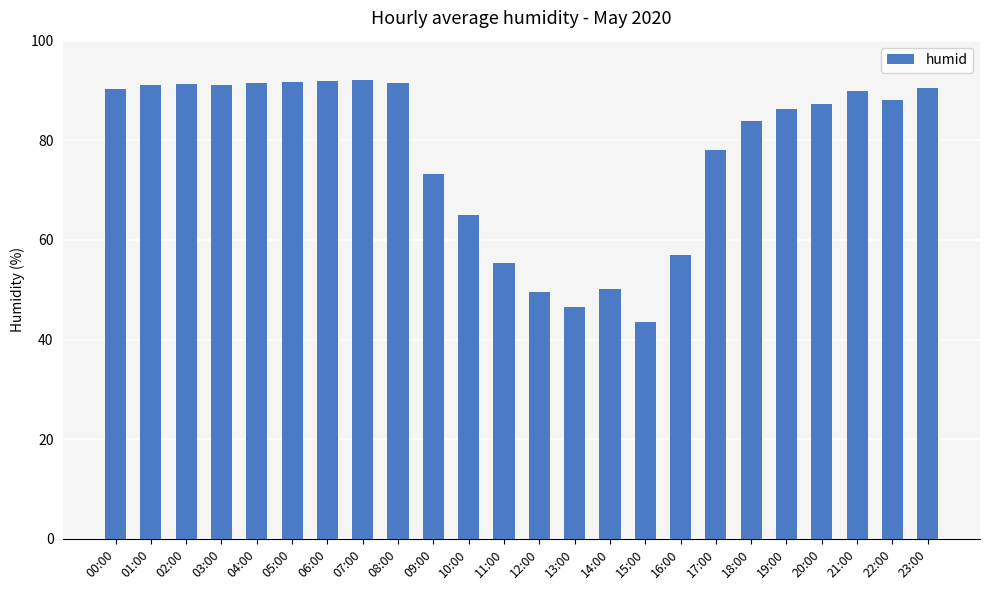

Count the number of categories in the chart.

24